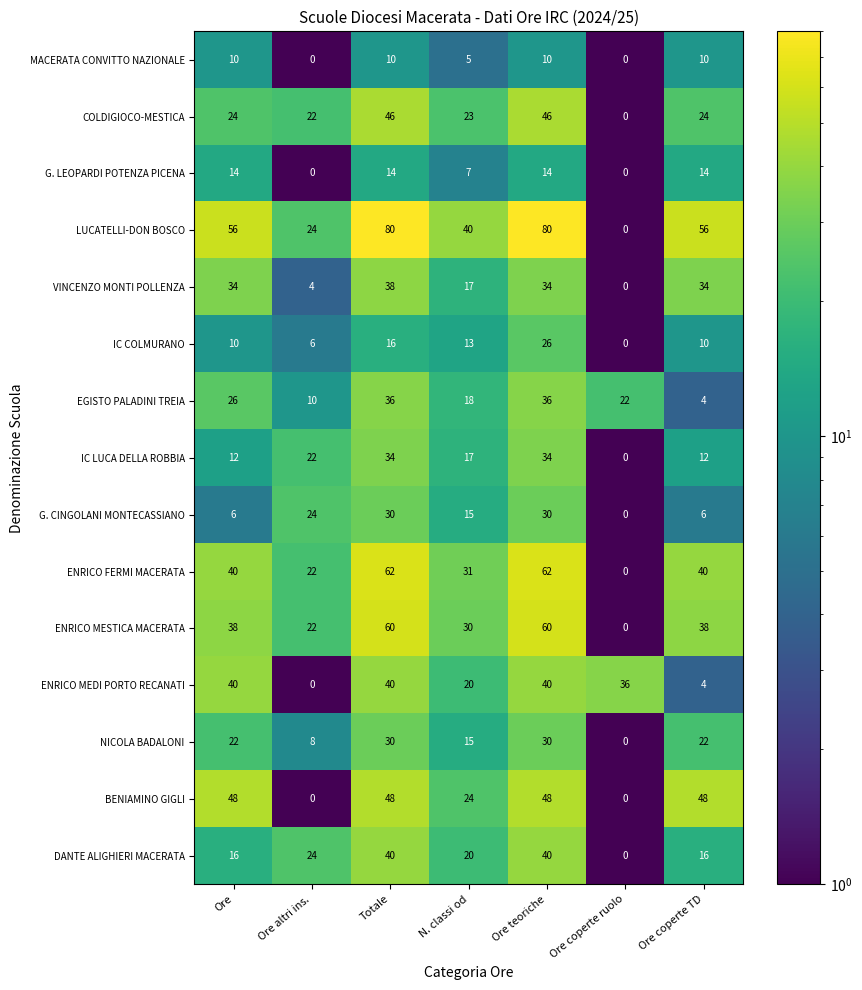

Read the COLDIGIOCO-MESTICA value at Ore altri ins., to the nearest 5.

20